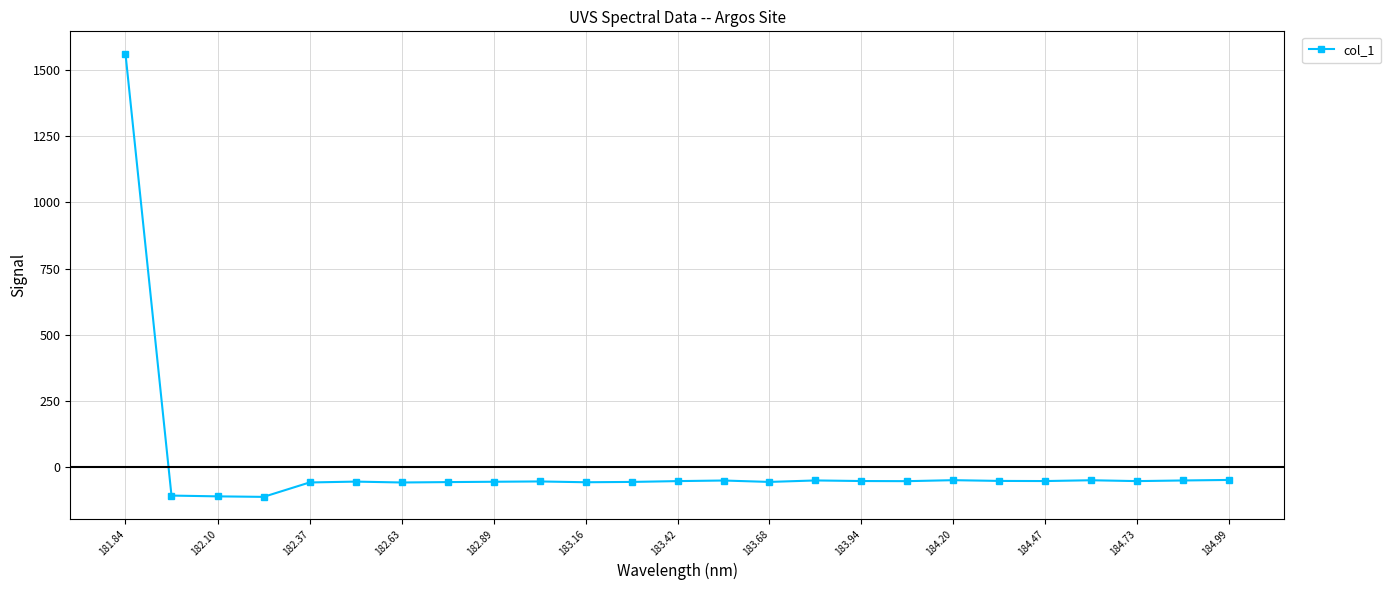

What is the smallest value displayed?

-112.6